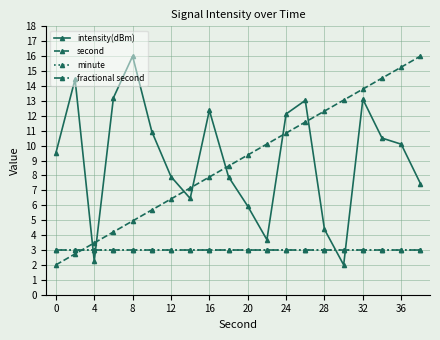

Is this an area chart (filled region under the line)?

No